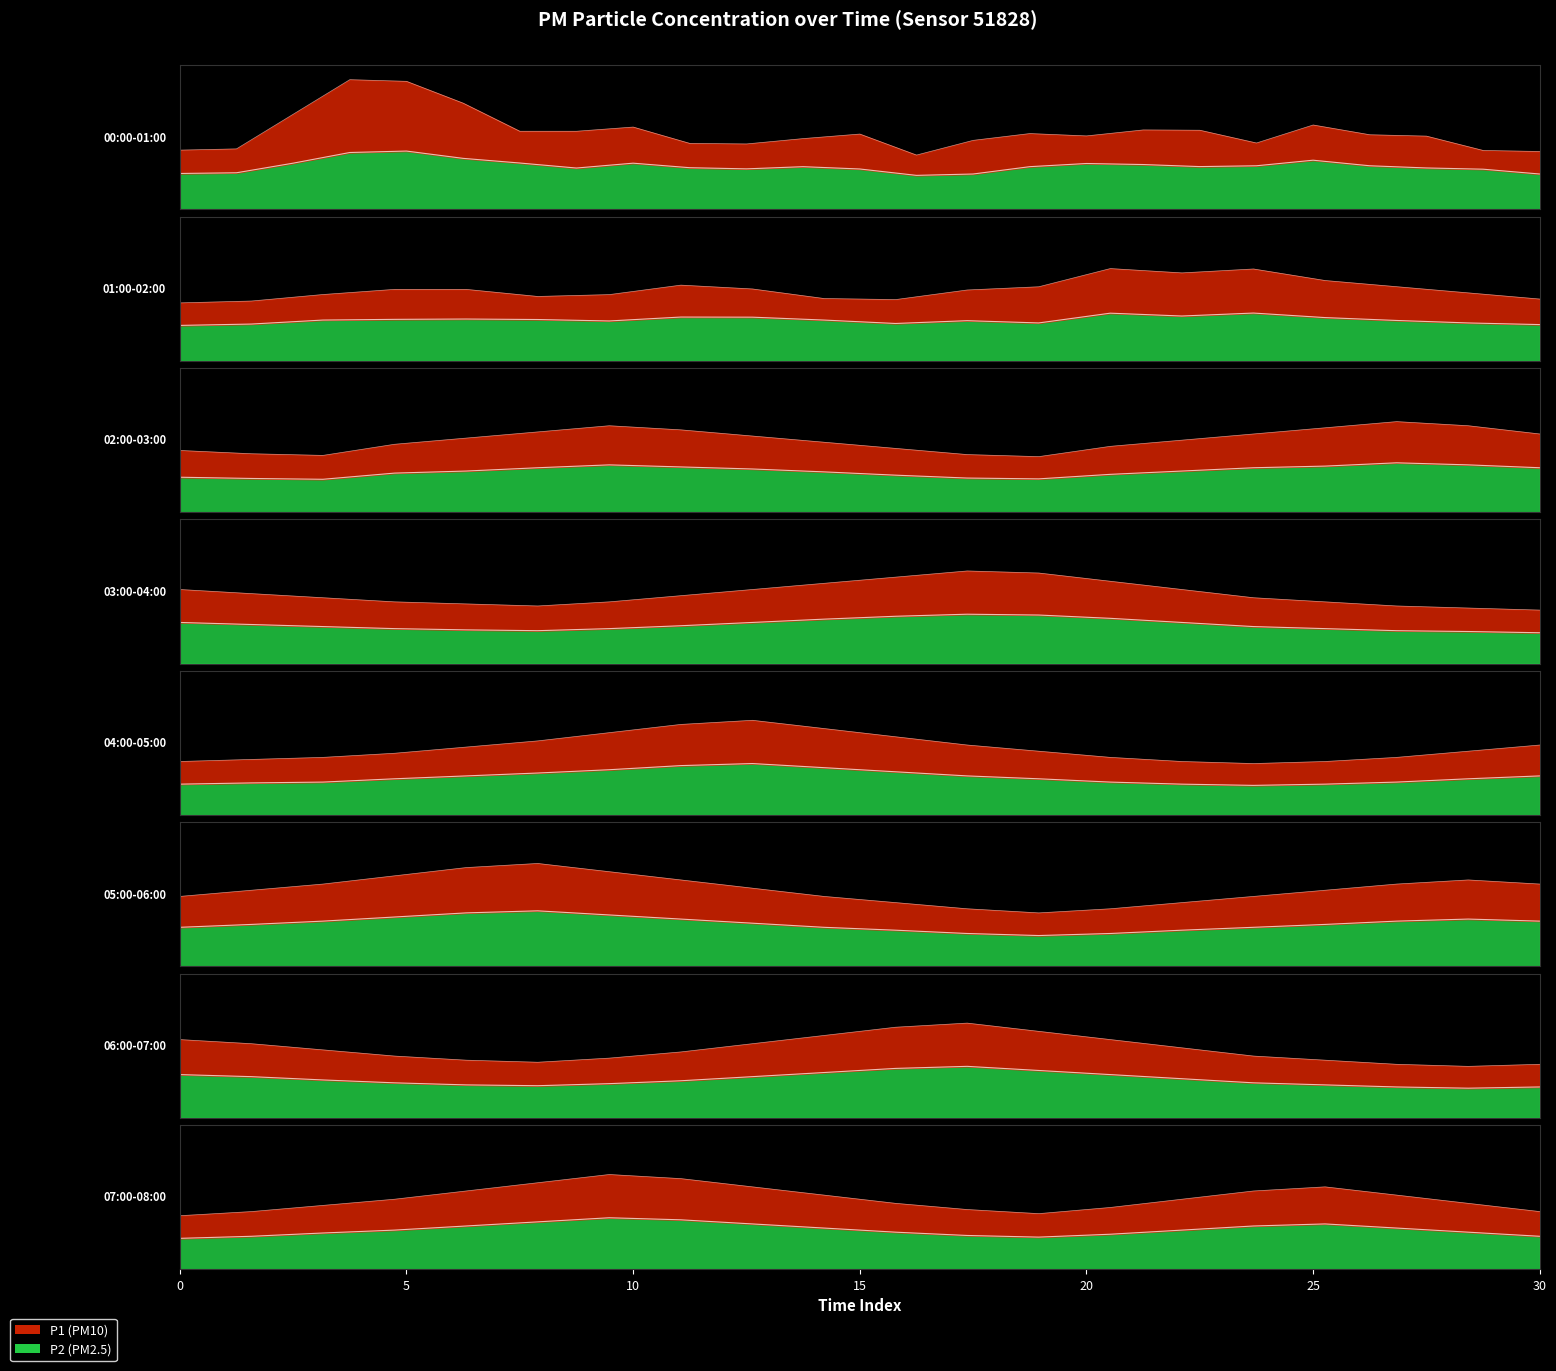

At 17:00, list the series in order from smallest to largest.

P2, P1